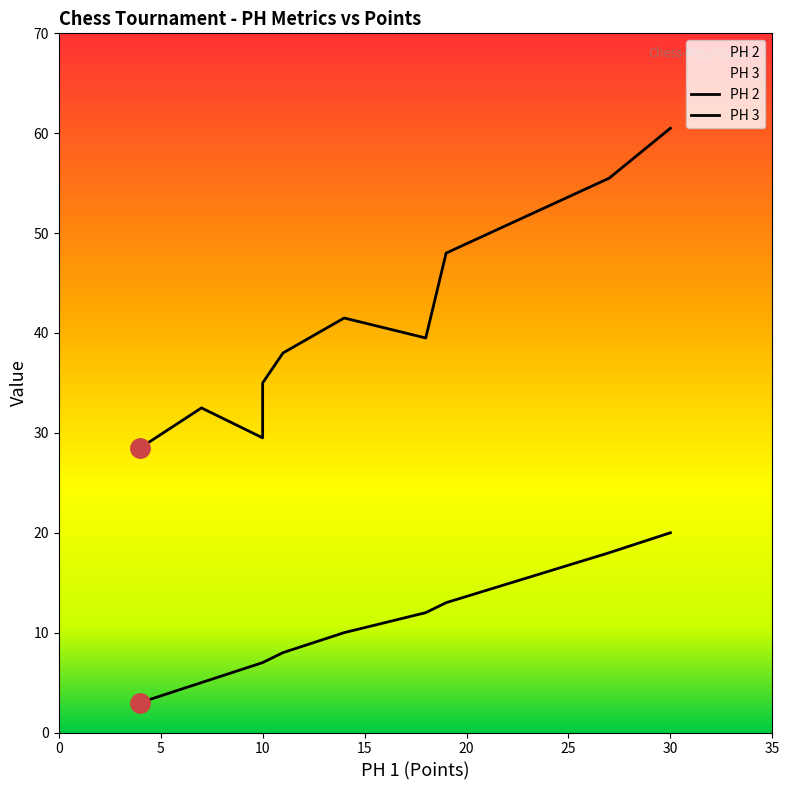

How many data points in PH 2 are less than 38?

5